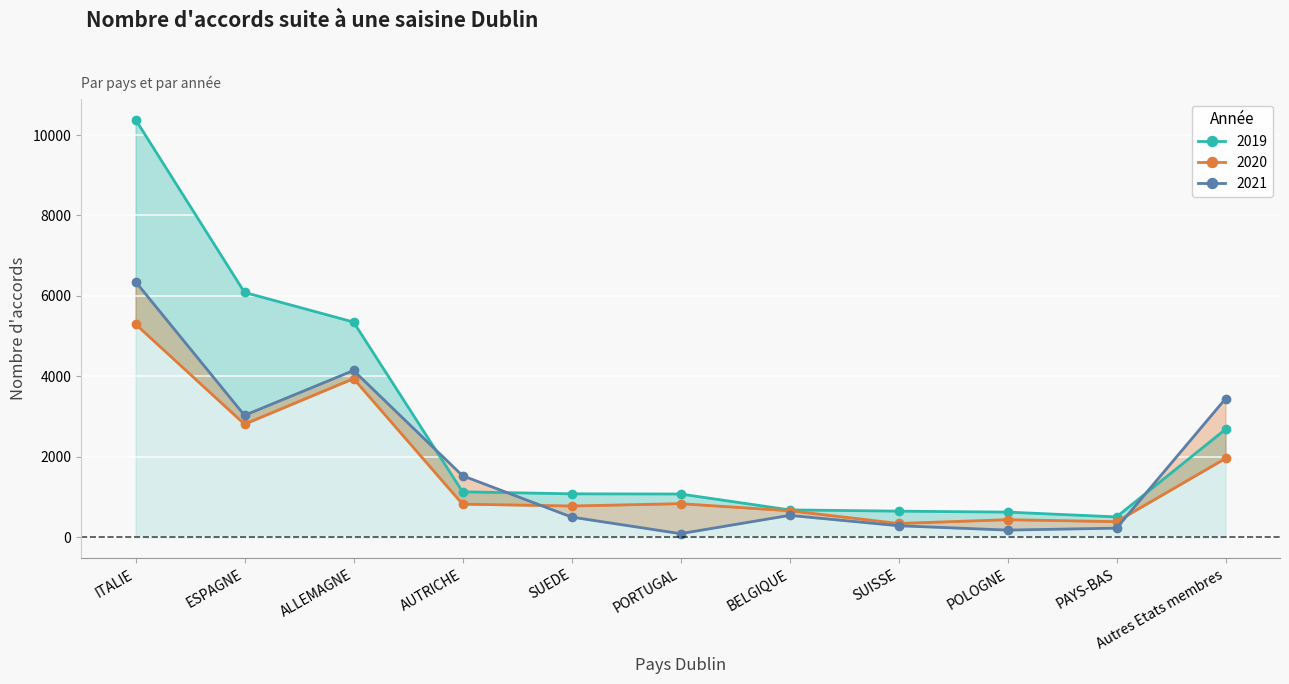

Which series changed the most between ALLEMAGNE and POLOGNE?

2019